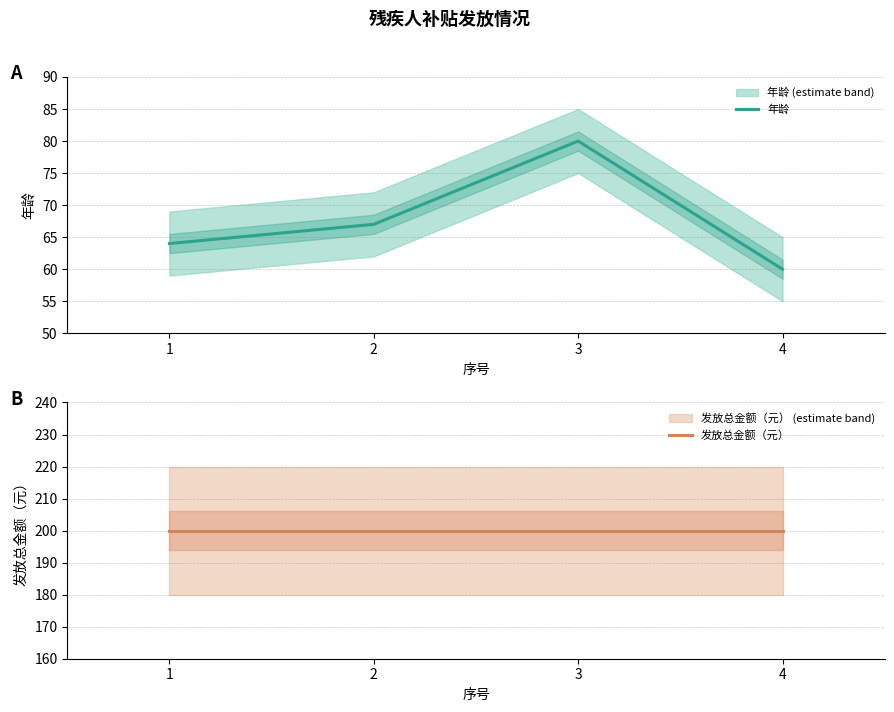

The value of 发放总金额（元） at 1 is 295. True or false?

False